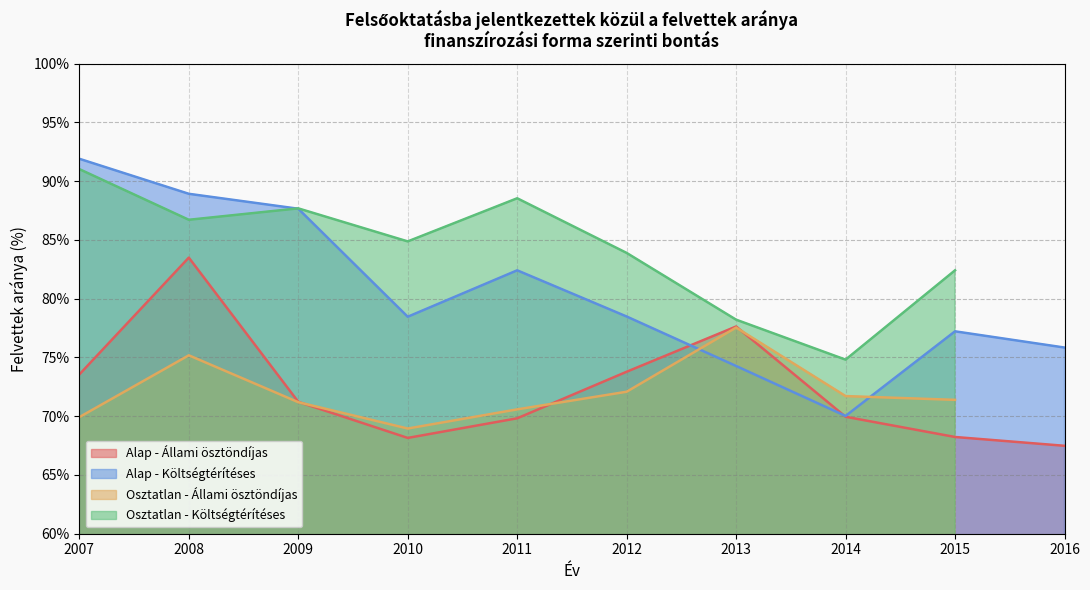

True or false: Alap - Állami ösztöndíjas has a value of 70.0 at 2014.

True